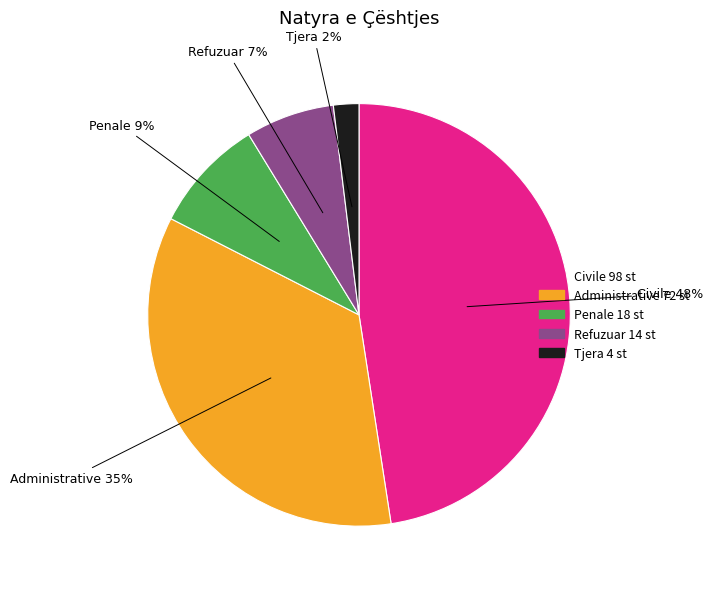

To the nearest percent, what is the difference between the largest and smallest slice percentages?

46%